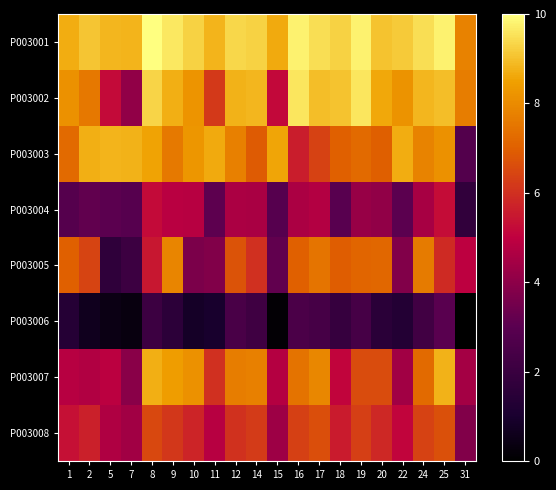

What is the smallest value displayed?

0.8